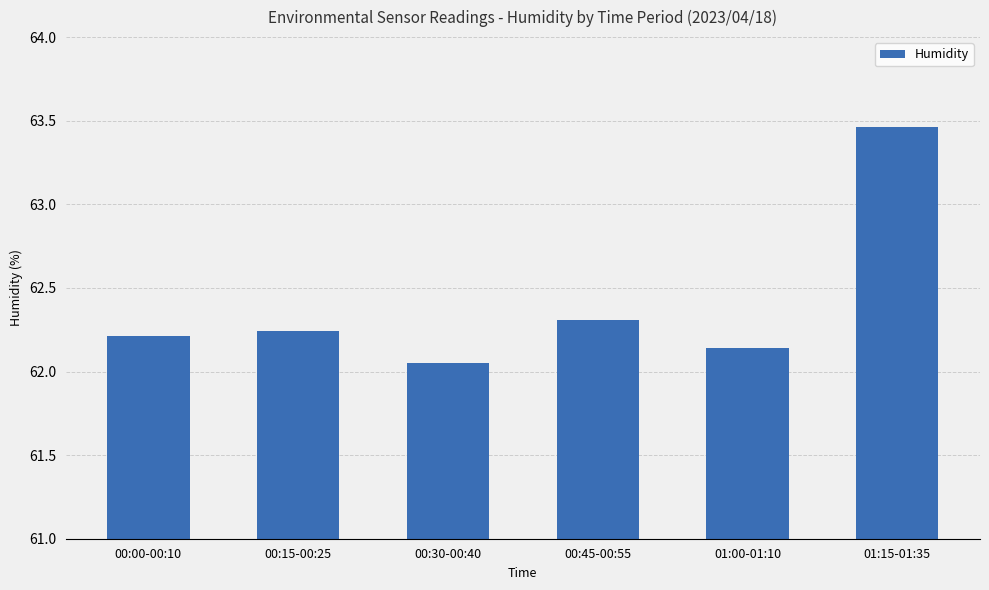

True or false: the data shows 22.8 at 01:15-01:35.

False